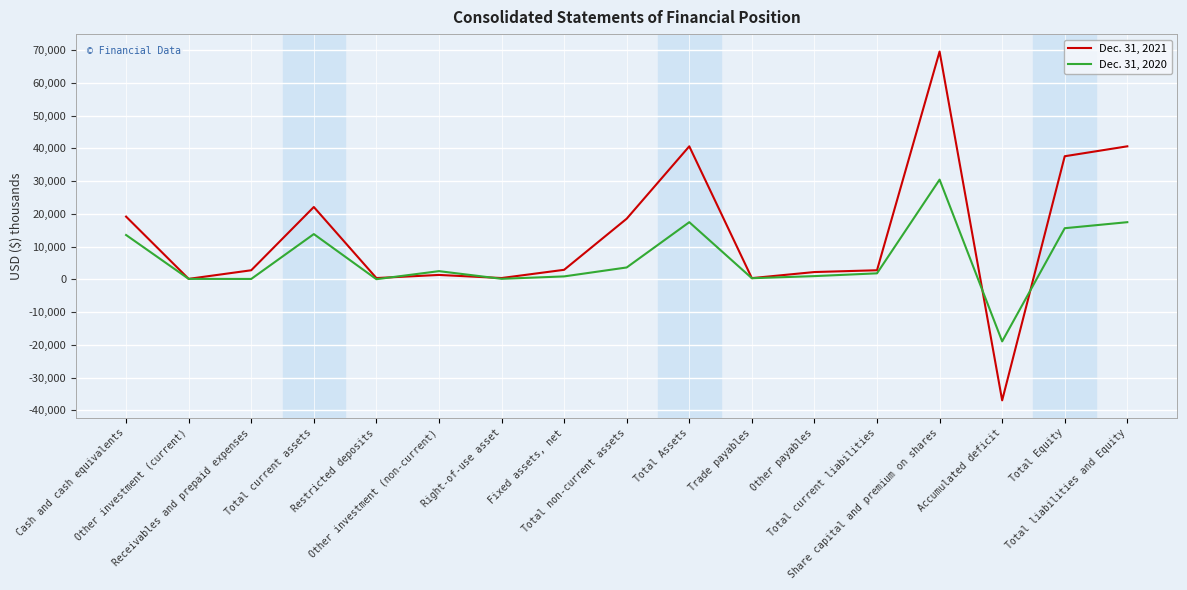

What is the total value across all series at Restricted deposits?

456